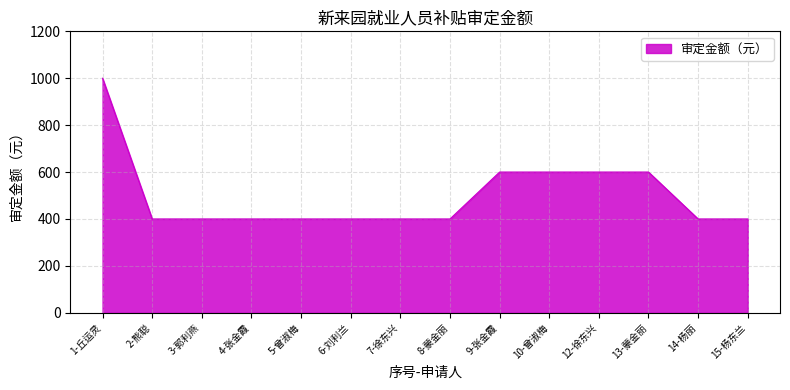

What is the minimum value shown in the chart?

400